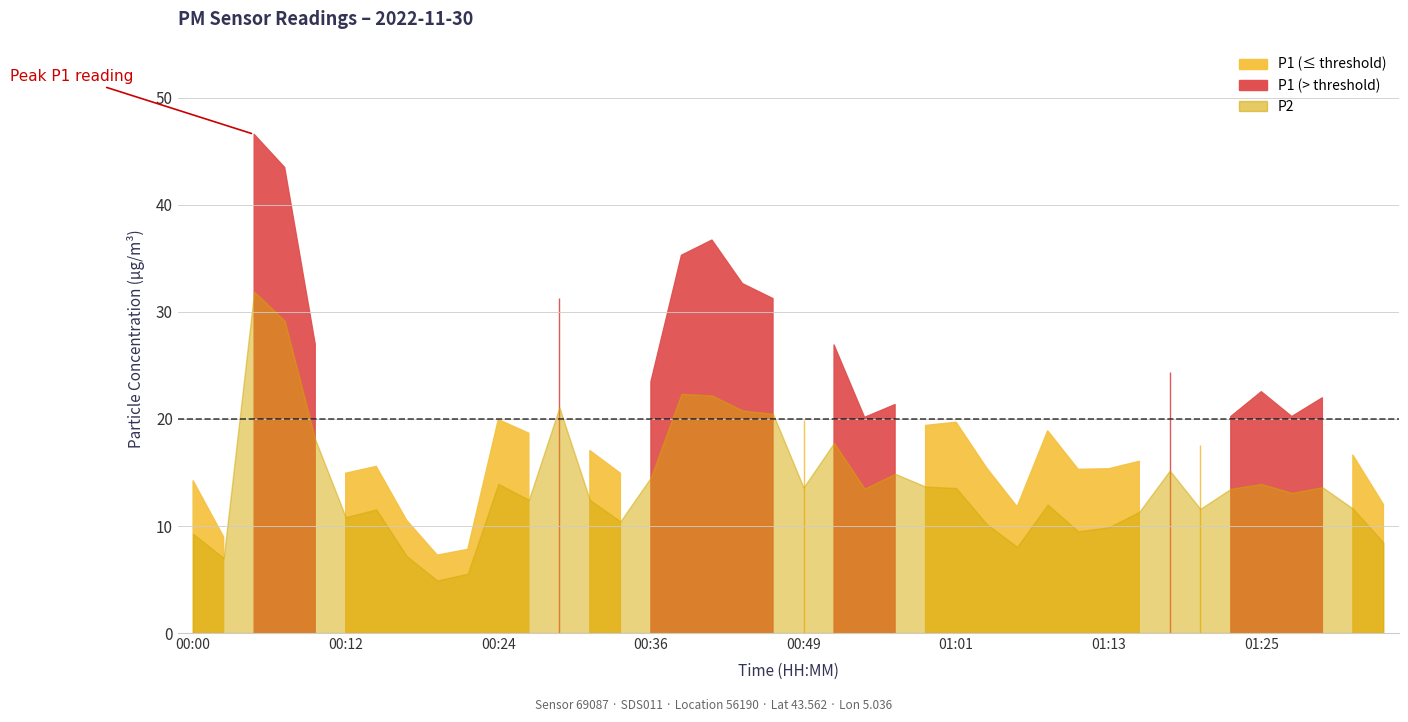

What is the difference between the maximum and minimum values in the P1 series?

39.3